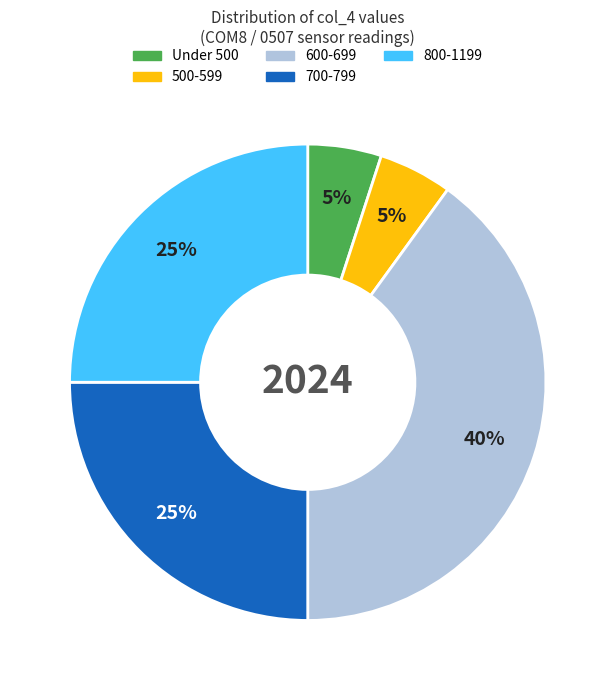

Is there a majority slice in this chart?

No